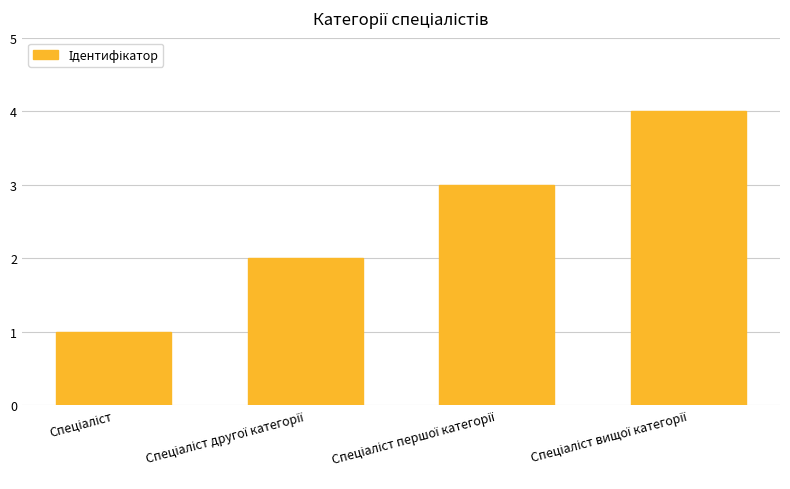

What is the greatest value displayed?

4